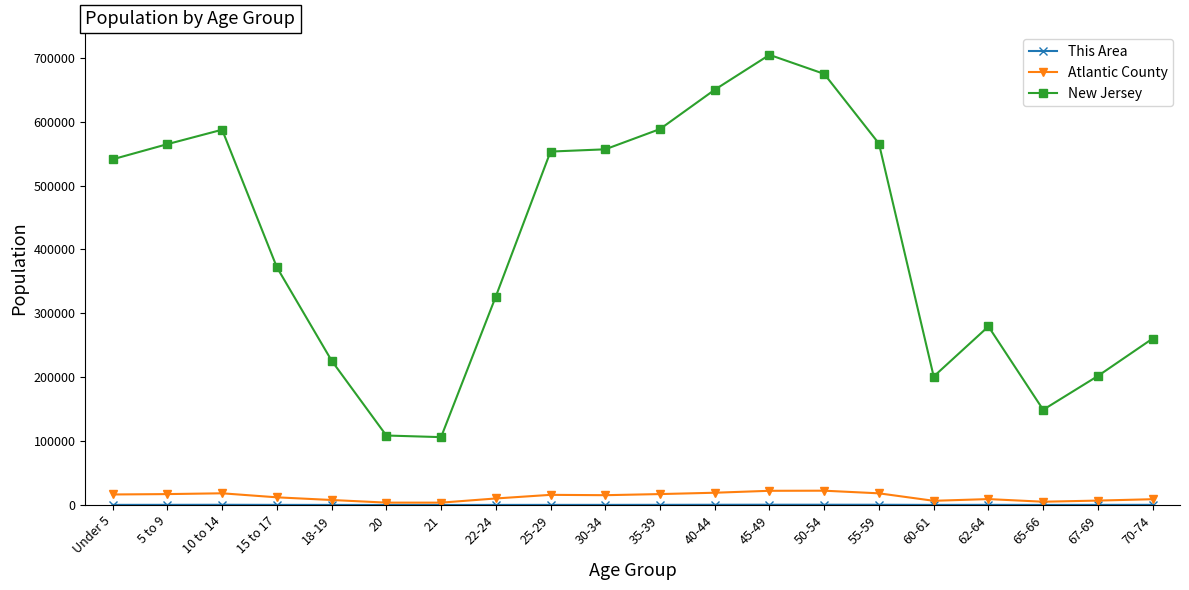

What is the label of the 1st point from the left?

Under 5